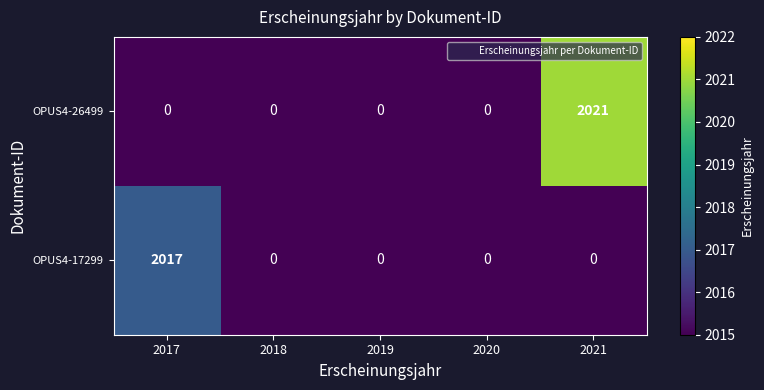

Rank the series by their maximum value, from highest to lowest.

OPUS4-26499, OPUS4-17299